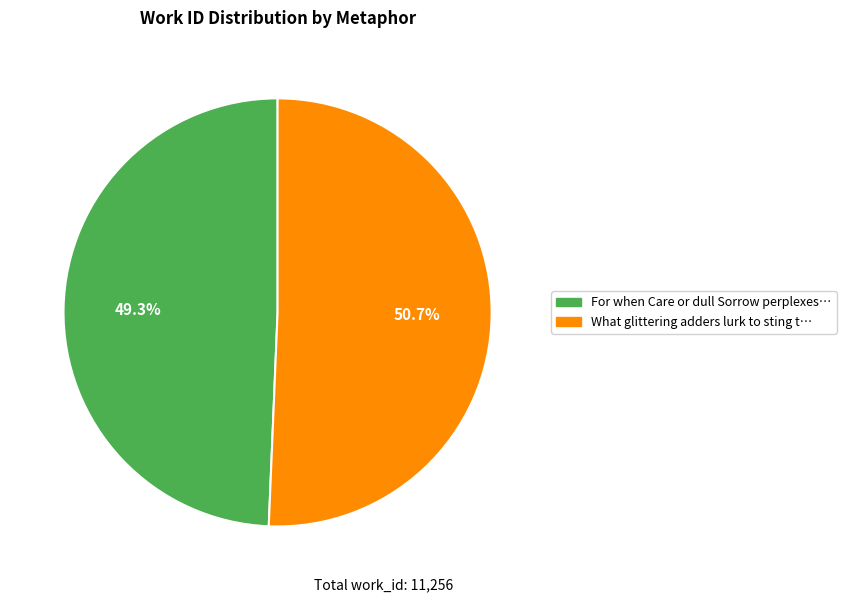

Rank the categories by value from lowest to highest.

For when Care or dull Sorrow perplexes…, What glittering adders lurk to sting t…